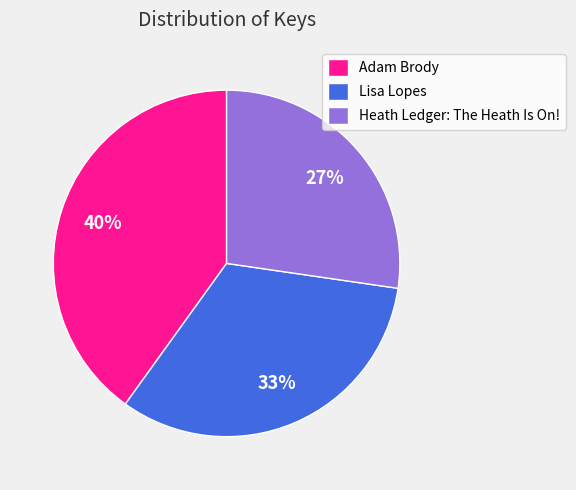

To the nearest percent, what is the combined percentage of Heath Ledger: The Heath Is On! and Adam Brody?

67%